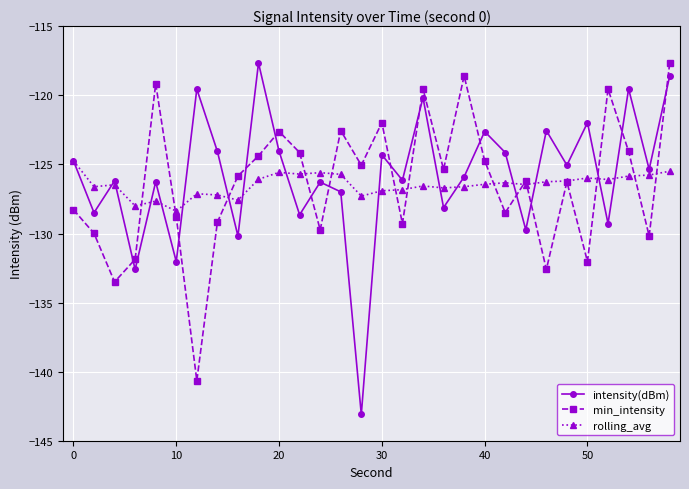

What is the value of the intensity(dBm) point at the 27th from the left?

-129.3